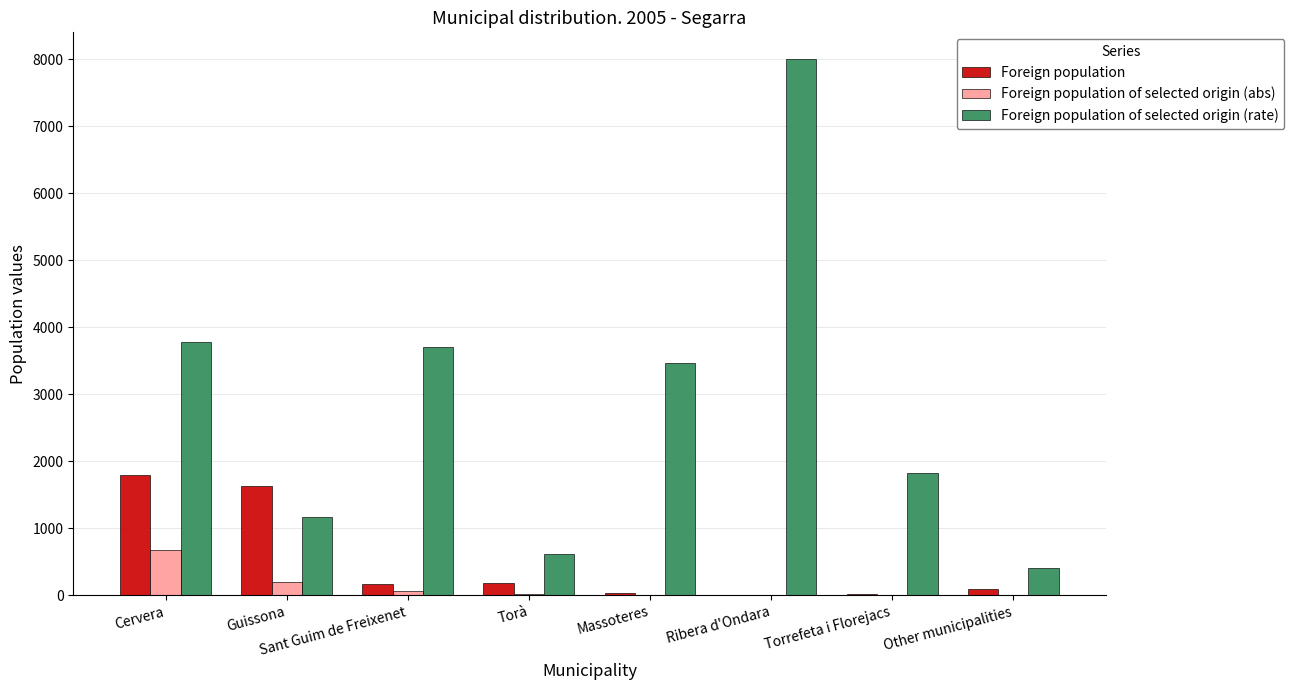

Which series has the largest total across all categories?

Foreign population of selected origin (rate)